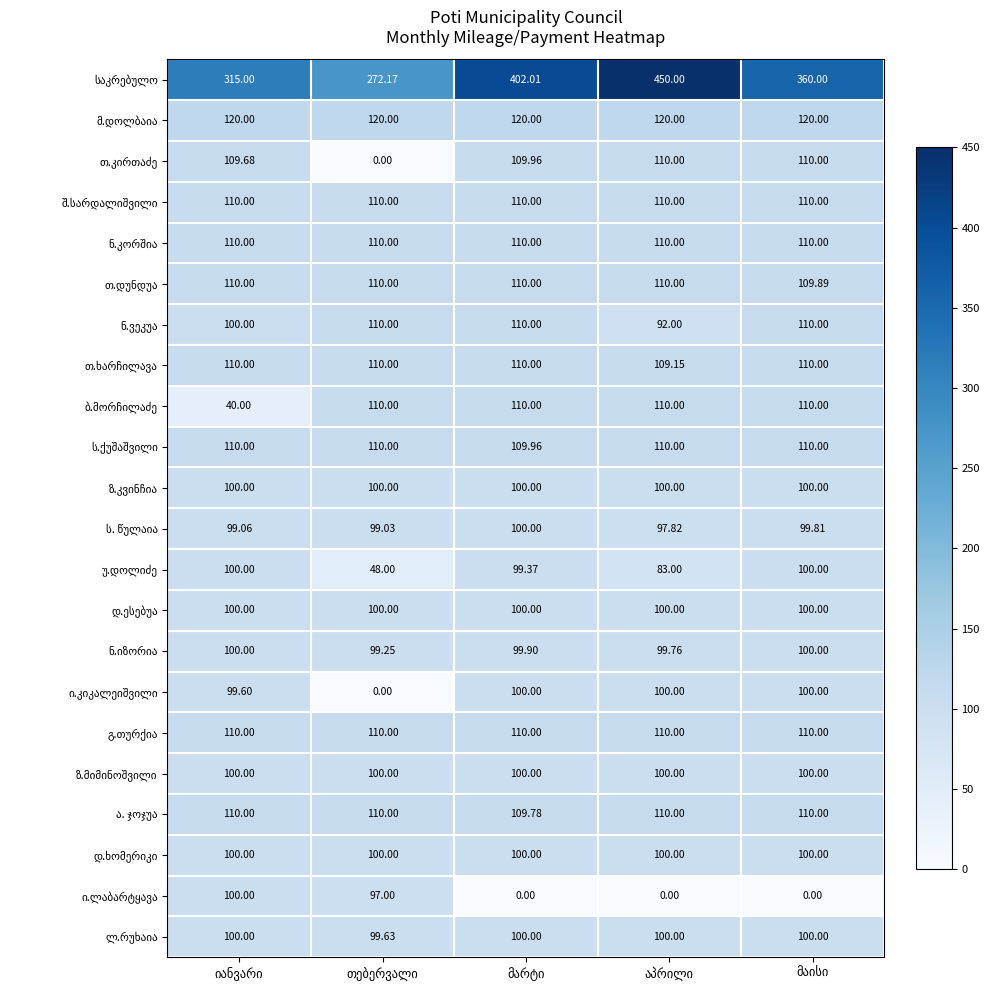

What is the total value across all series at აპრილი?

2531.7